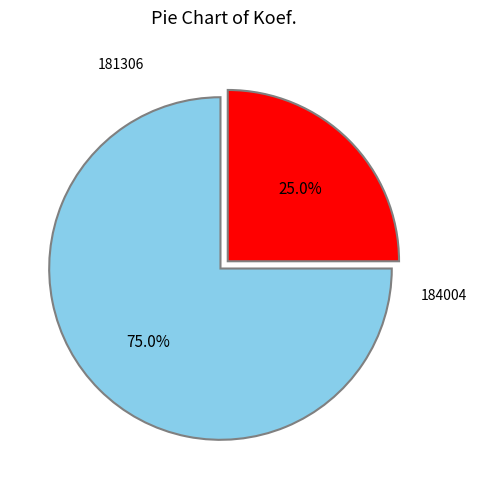

Does any single category account for the majority?

Yes